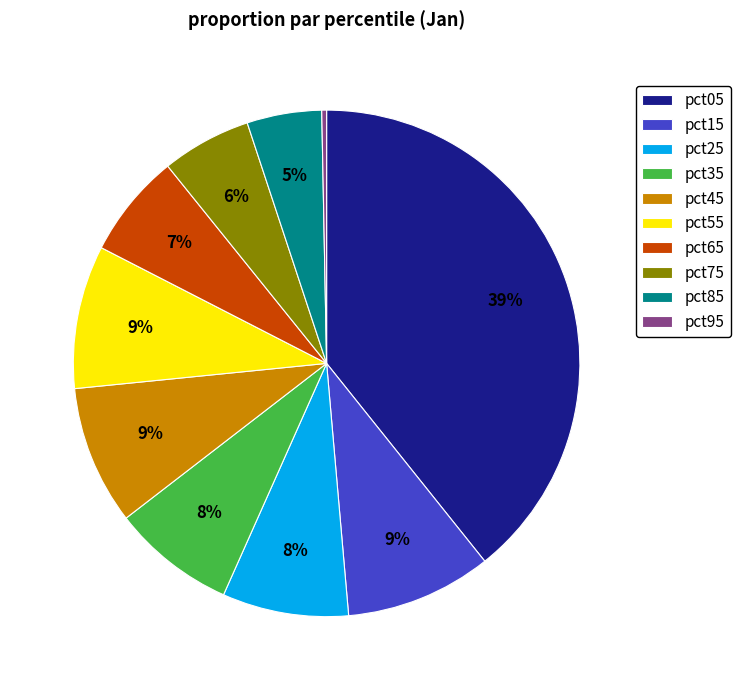

What is the smallest slice in the pie chart?

pct95